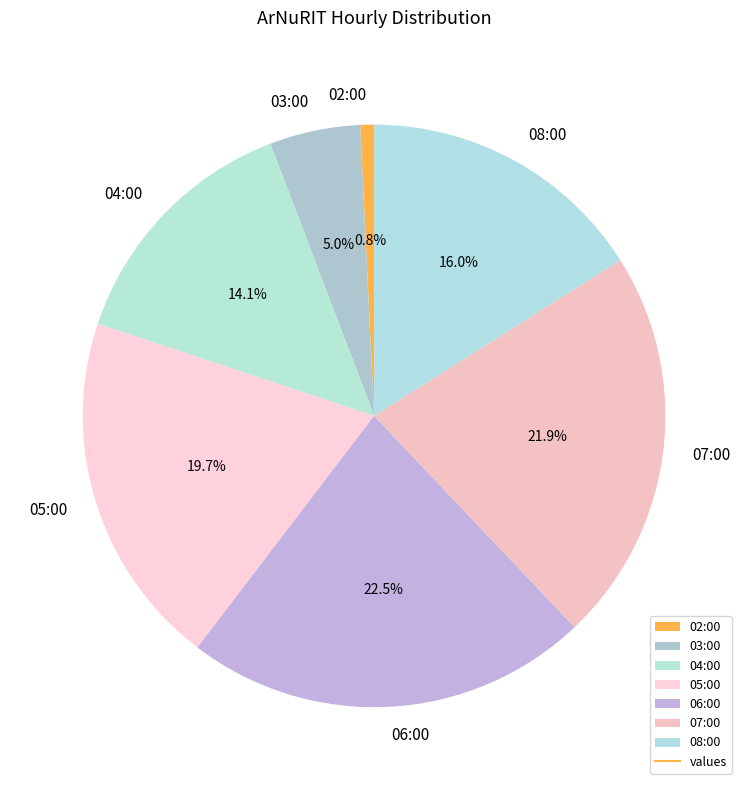

How many slices are in this pie chart?

7